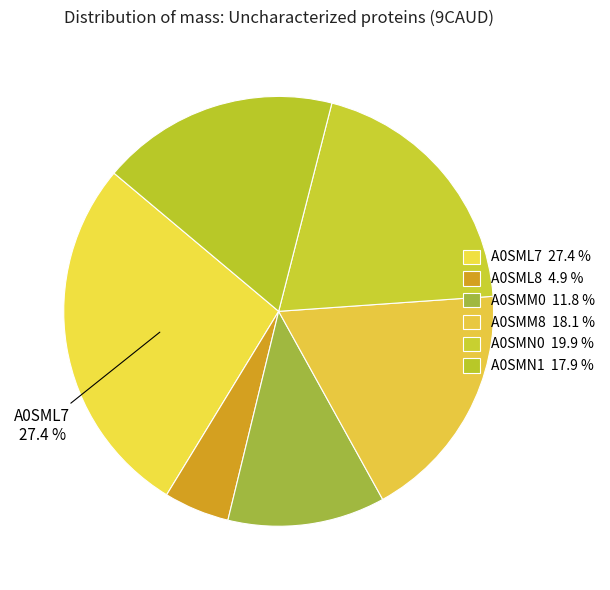

Which has a higher value, A0SMN1 or A0SMM8?

A0SMM8